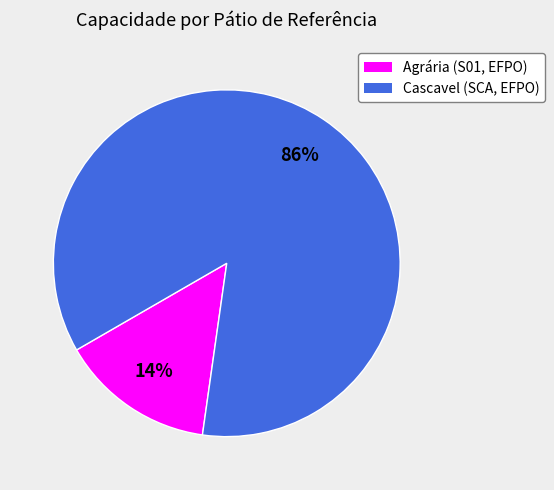

Does any single category account for the majority?

Yes